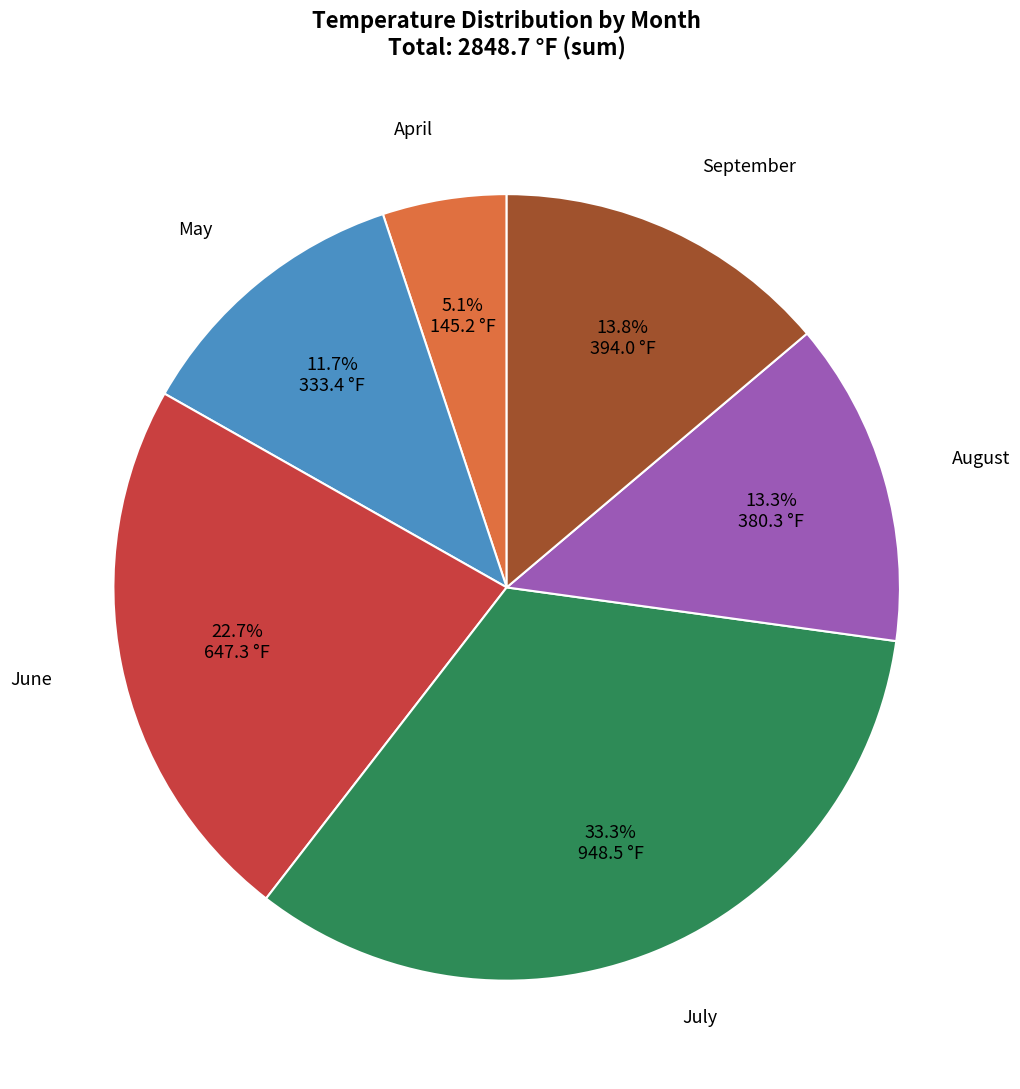

How many segments does this pie chart have?

6